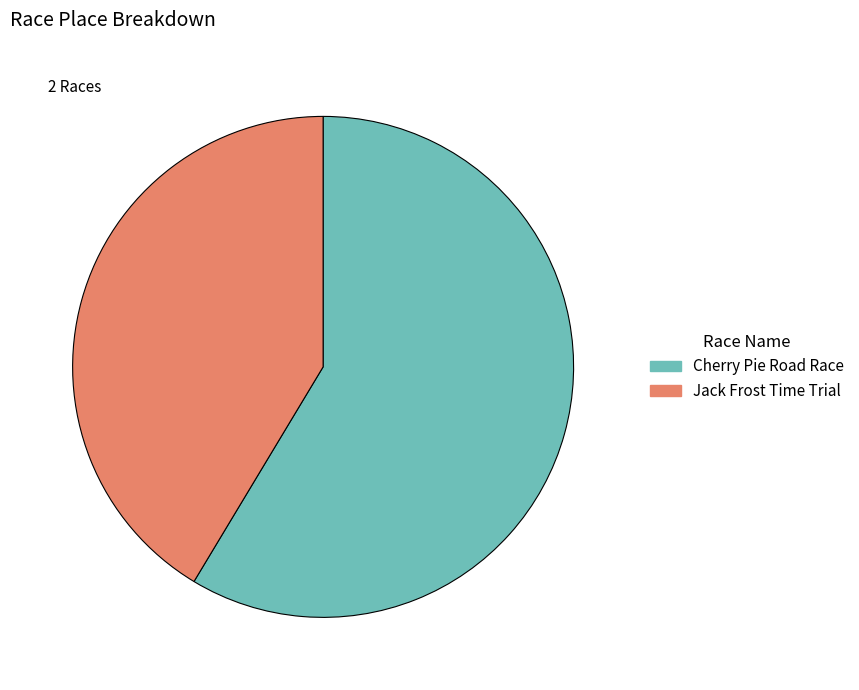

Between Cherry Pie Road Race and Jack Frost Time Trial, which is larger?

Cherry Pie Road Race